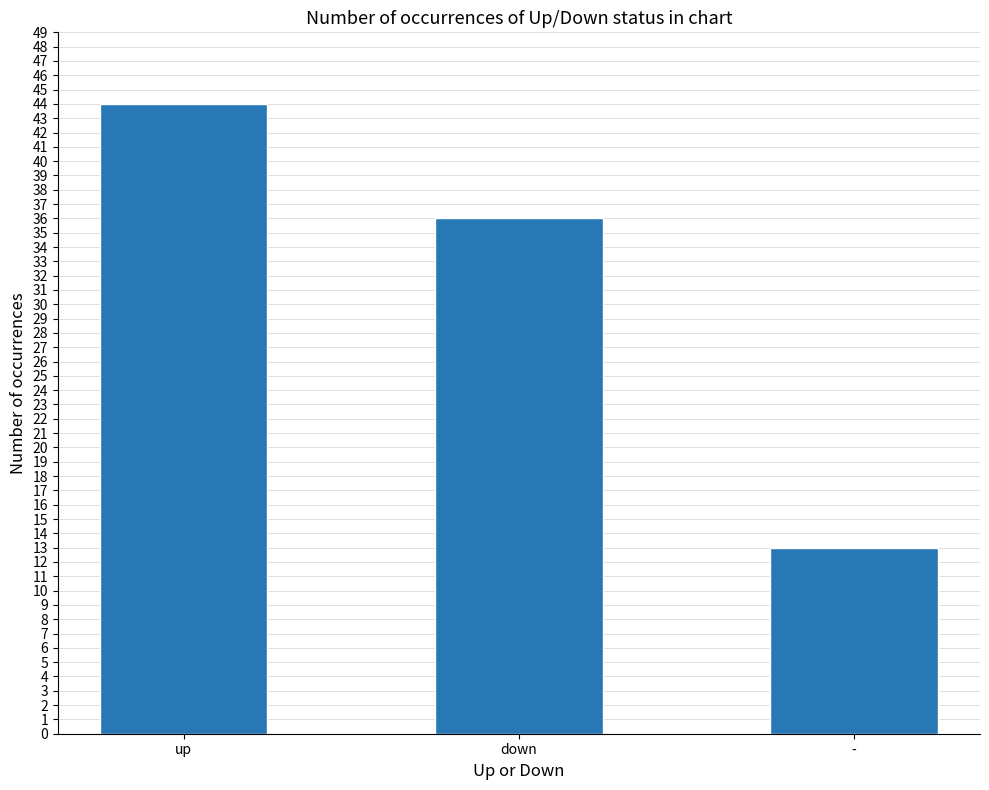

Reading left to right, extract all data points from this chart.

44	36	13